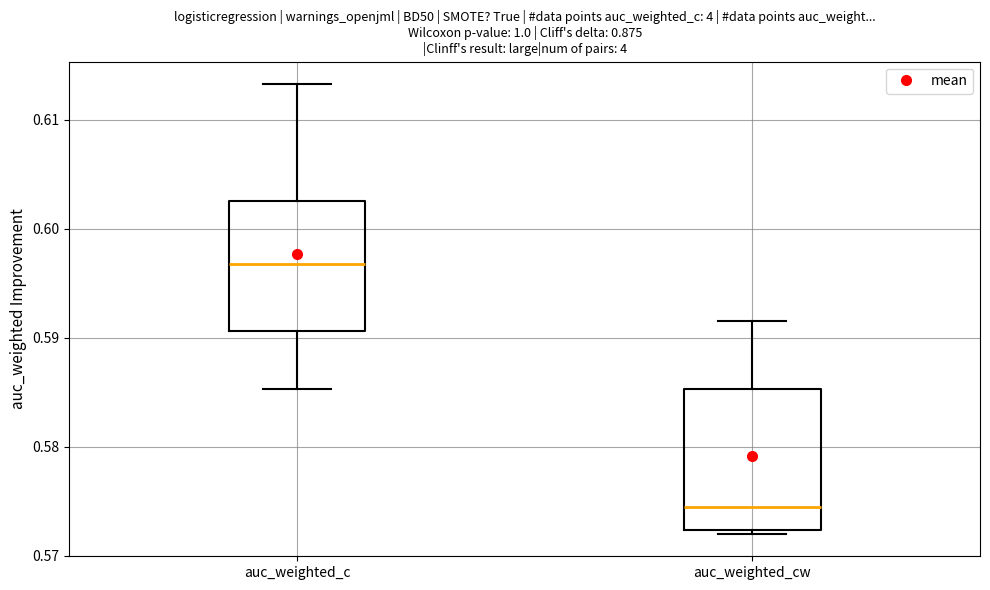

Reading left to right, read every box against the y-axis: the position of its median line, the range the box covers, and the ends of its whiskers. The values are not printed on the chart, so give them approximately, as read against the axis.

auc_weighted_c: median 0.597, box 0.591 to 0.603, whiskers 0.585 to 0.613
auc_weighted_cw: median 0.574, box 0.572 to 0.585, whiskers 0.572 (just below the box's lower edge) to 0.592